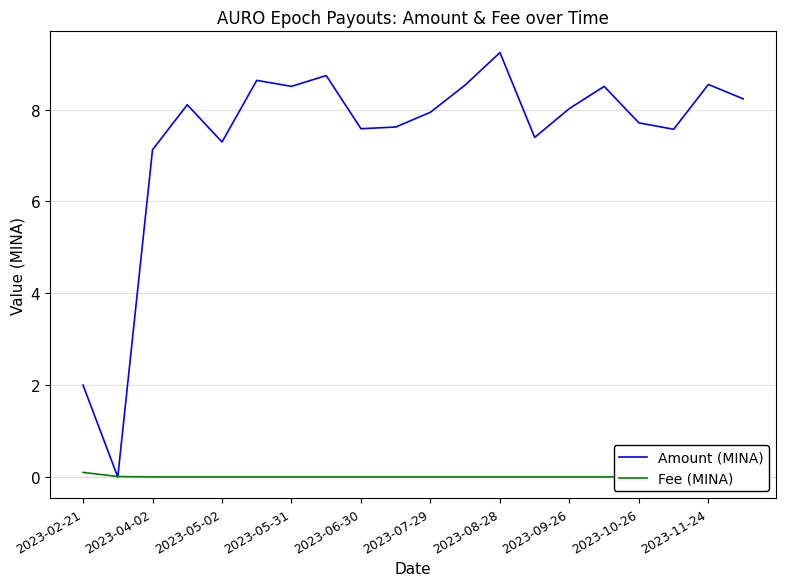

Reading left to right, extract all data points from this chart.

Amount (MINA): 2.0	0.0	7.1	8.1	7.3	8.6	8.5	8.7	7.6	7.6	7.9	8.5	9.2	7.4	8.0	8.5	7.7	7.6	8.5	8.2
Fee (MINA): 0.1	0.0	0.0	0.0	0.0	0.0	0.0	0.0	0.0	0.0	0.0	0.0	0.0	0.0	0.0	0.0	0.0	0.0	0.0	0.0